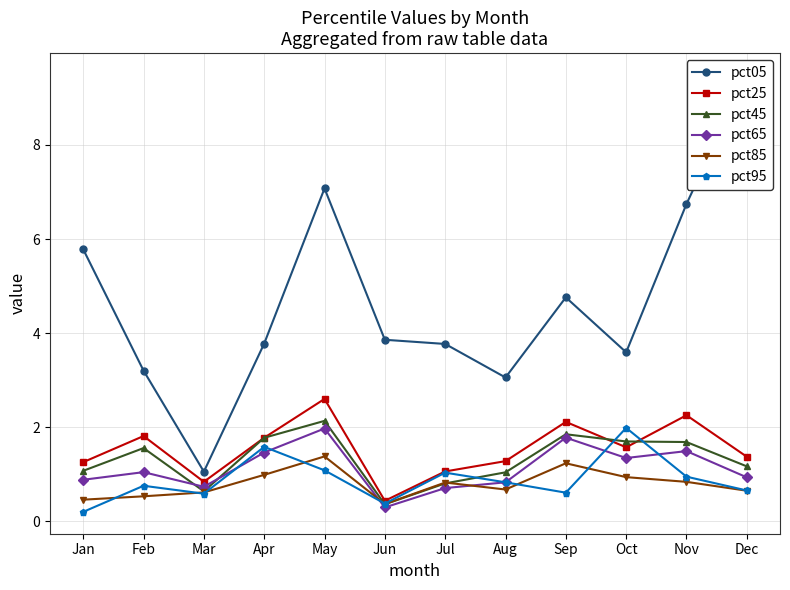

How many lines are shown in the chart?

6